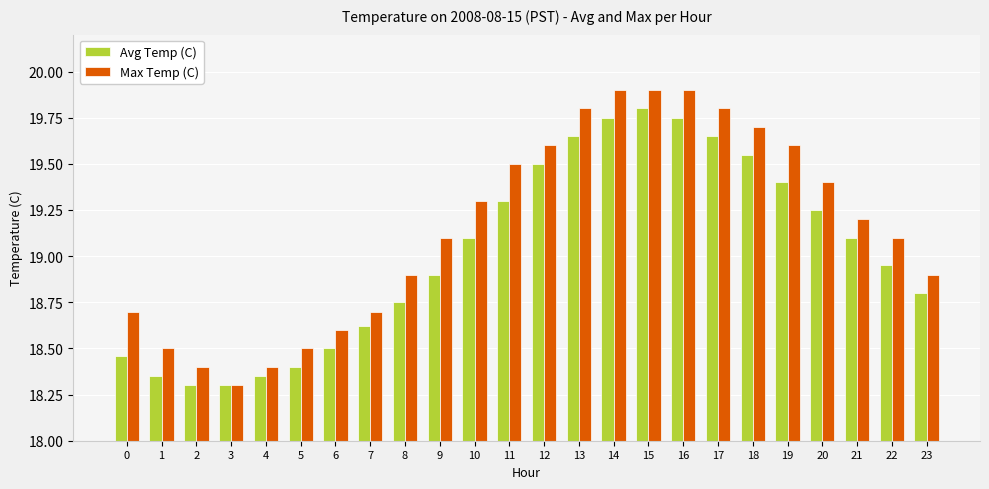

At which label does Avg Temp (C) first exceed 19?

10